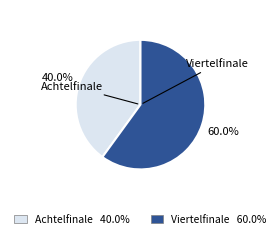

Between Achtelfinale and Viertelfinale, which is larger?

Viertelfinale